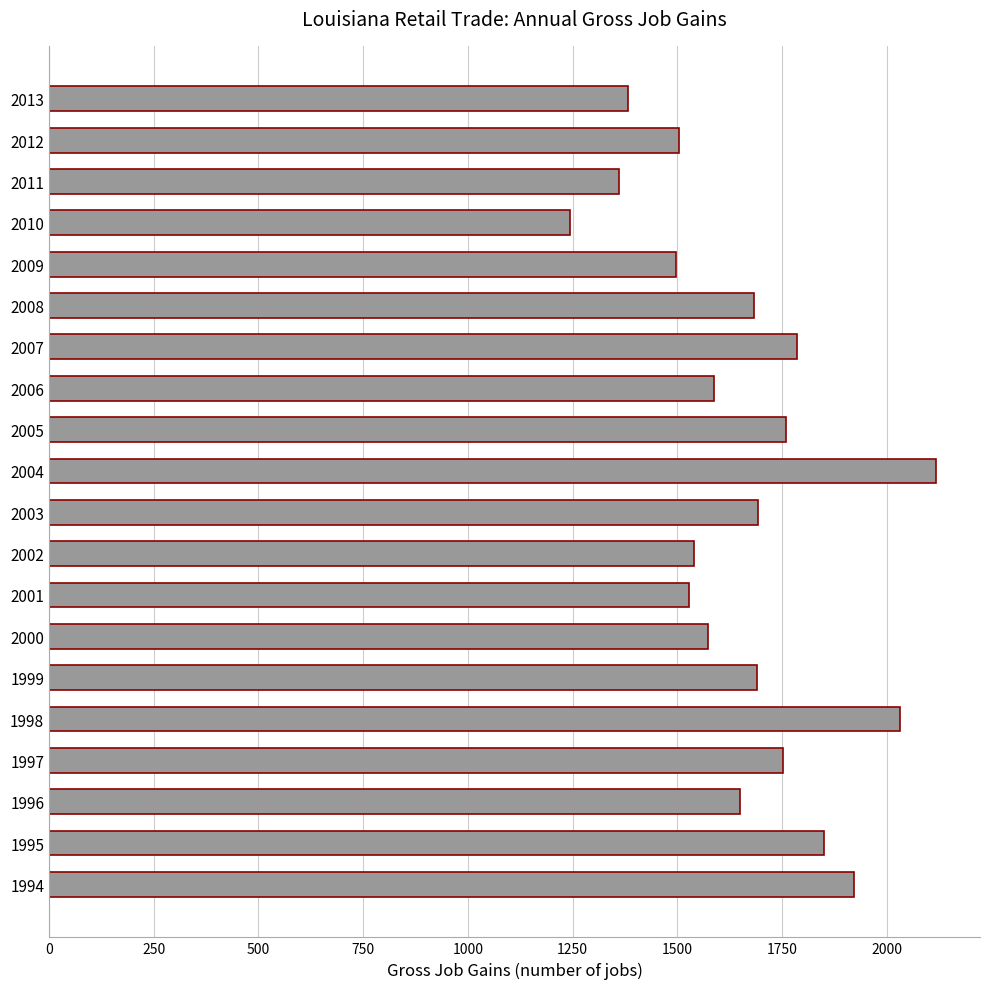

What is the minimum value shown in the chart?

1245